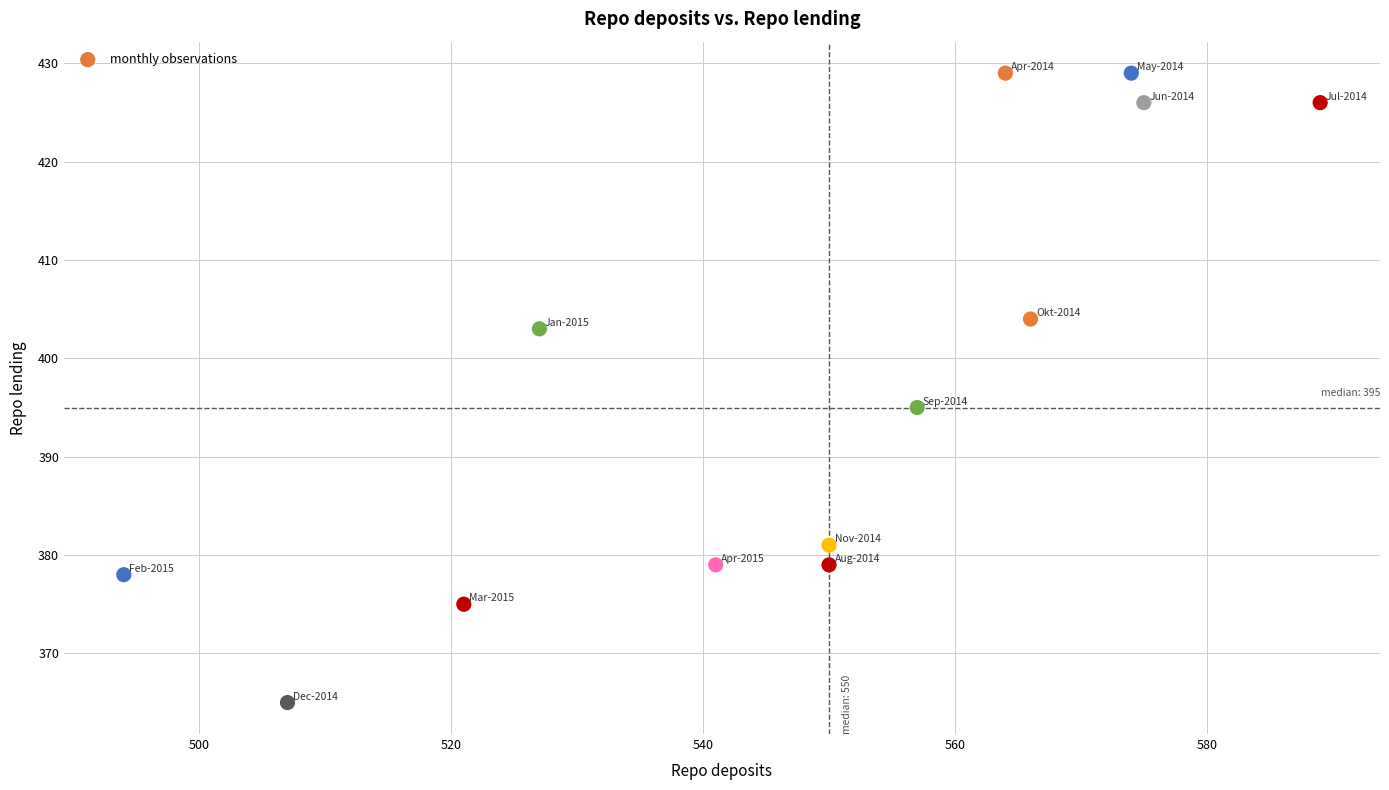

What is the range of Y values (max minus min)?

64